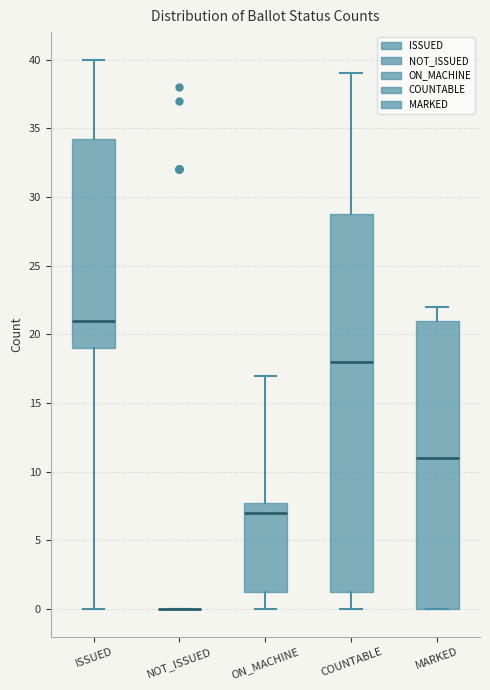

Which box is the tallest, from its lower edge to its upper edge?

COUNTABLE